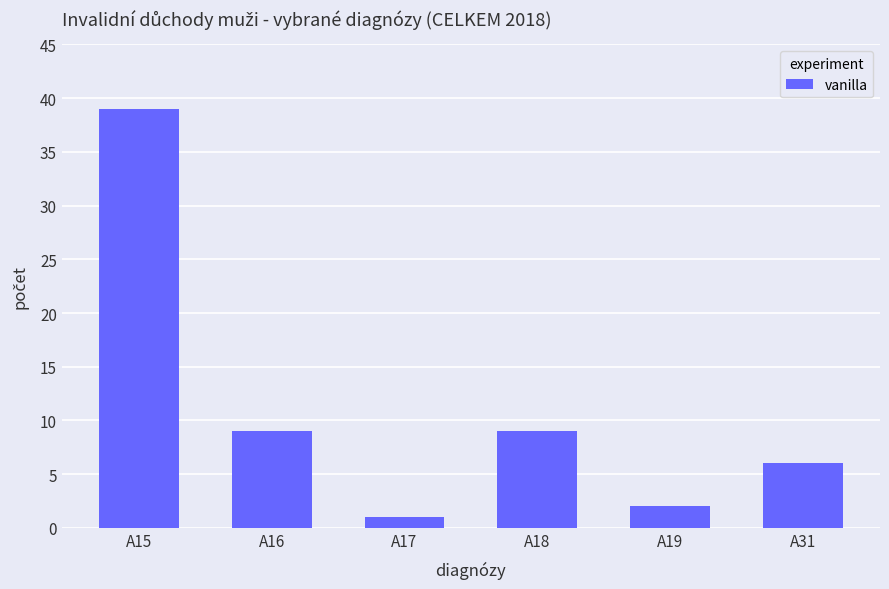

Is it true that the value at A18 is 4?

False